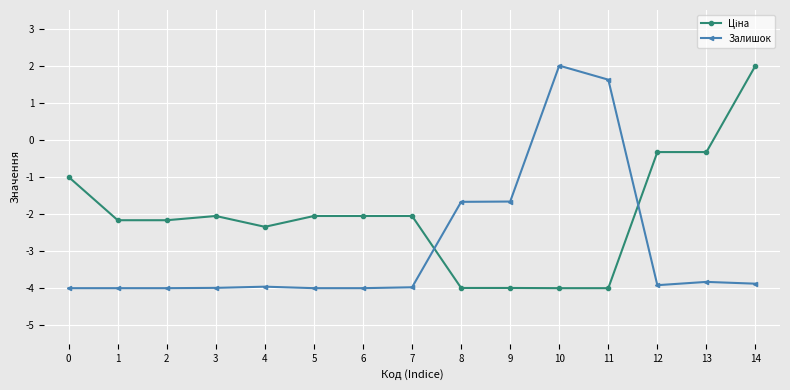

What is the difference between the second highest and second lowest values in the Залишок series?

5.6